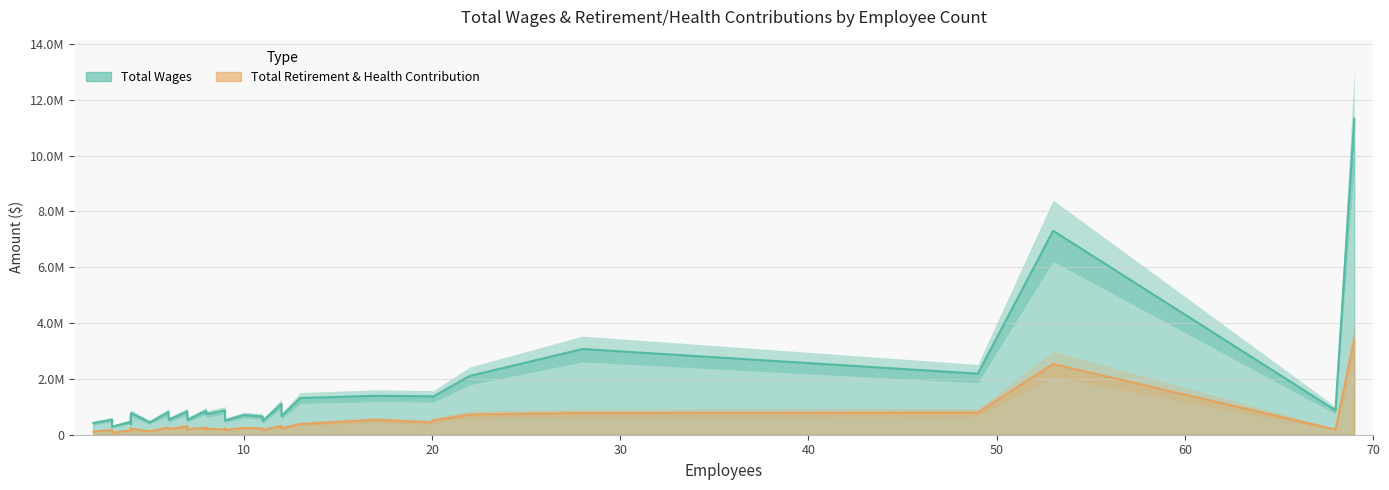

Is it true that Total Wages equals 812178 at 6?

True